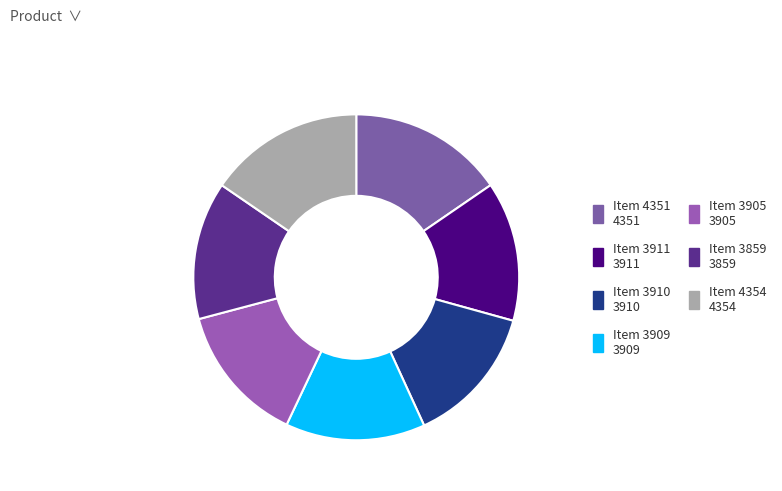

Does Item 3859 account for over 50% of the chart?

No